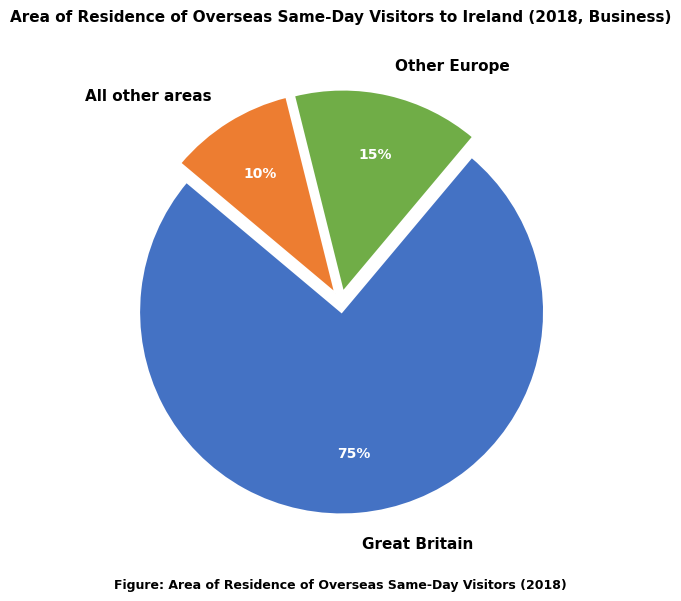

To the nearest percent, what portion does All other areas represent?

10%